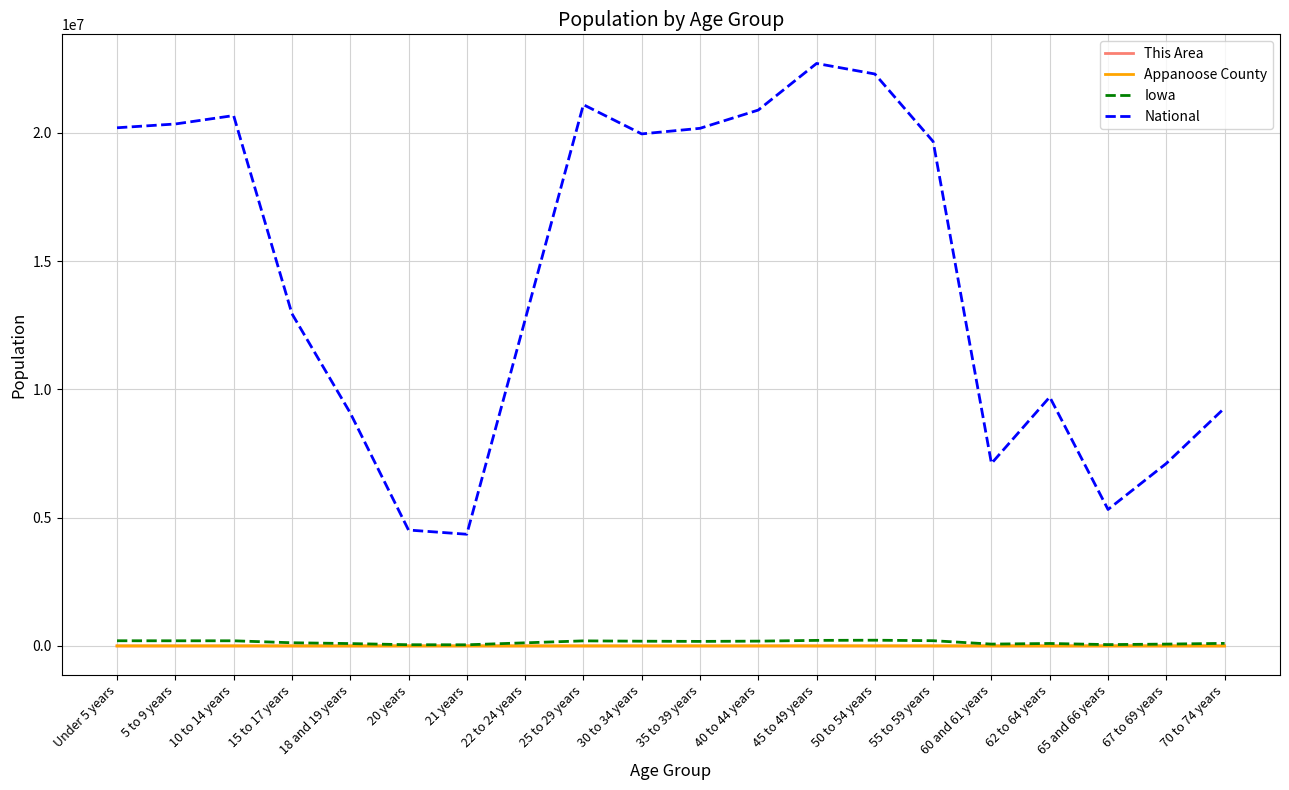

What is the sum of the National values at 40 to 44 years and 22 to 24 years?

33603540